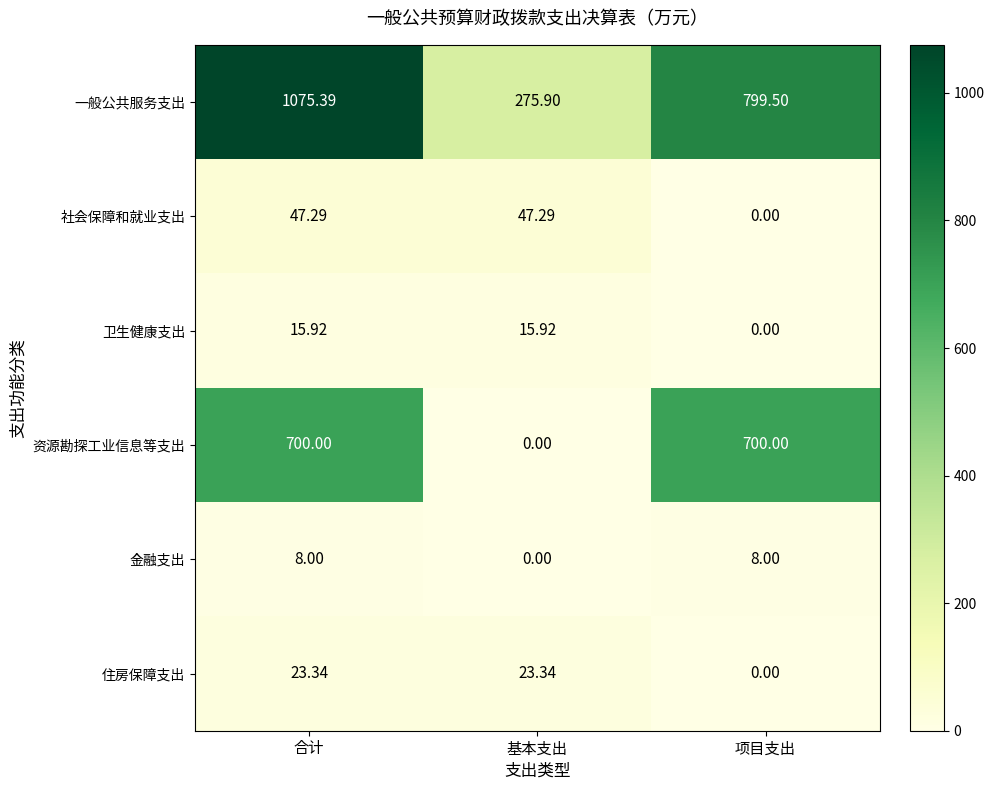

Which category has the highest value across all series?

合计